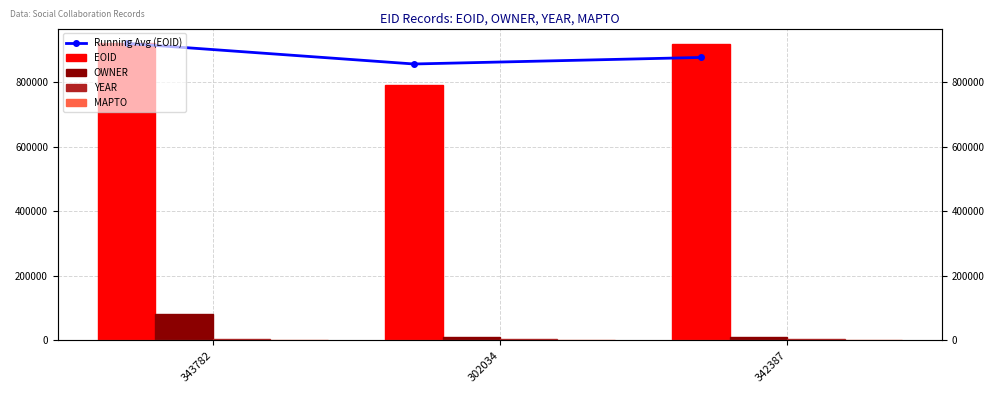

Where does the EOID series first go above 918131?

343782